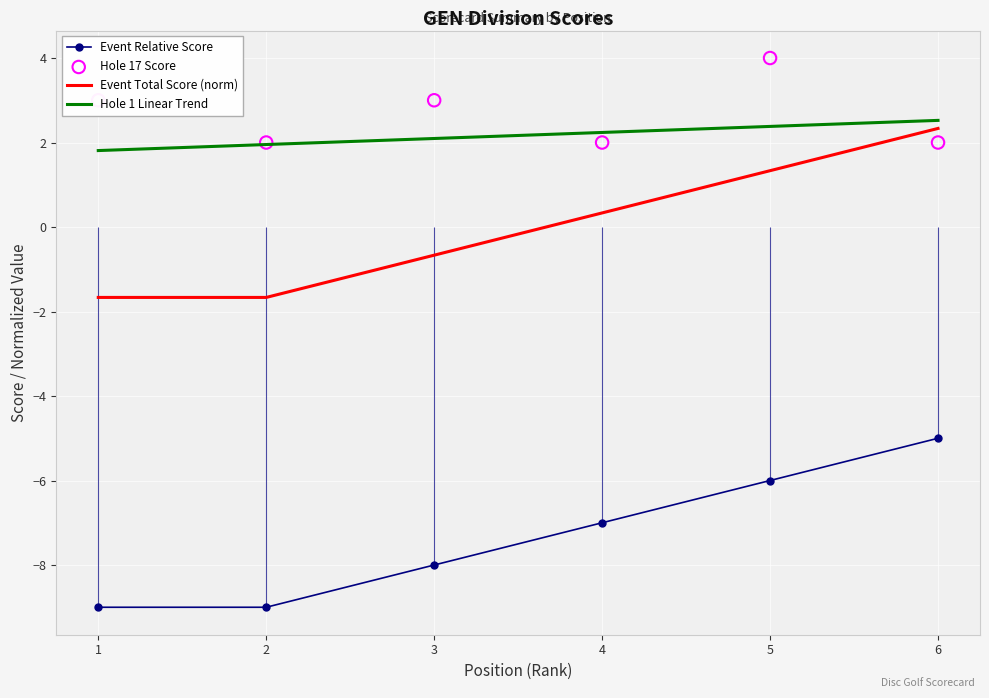

Is the value of Event Total Score (norm) at 5 greater than the value of Hole 17 Score at 2?

No